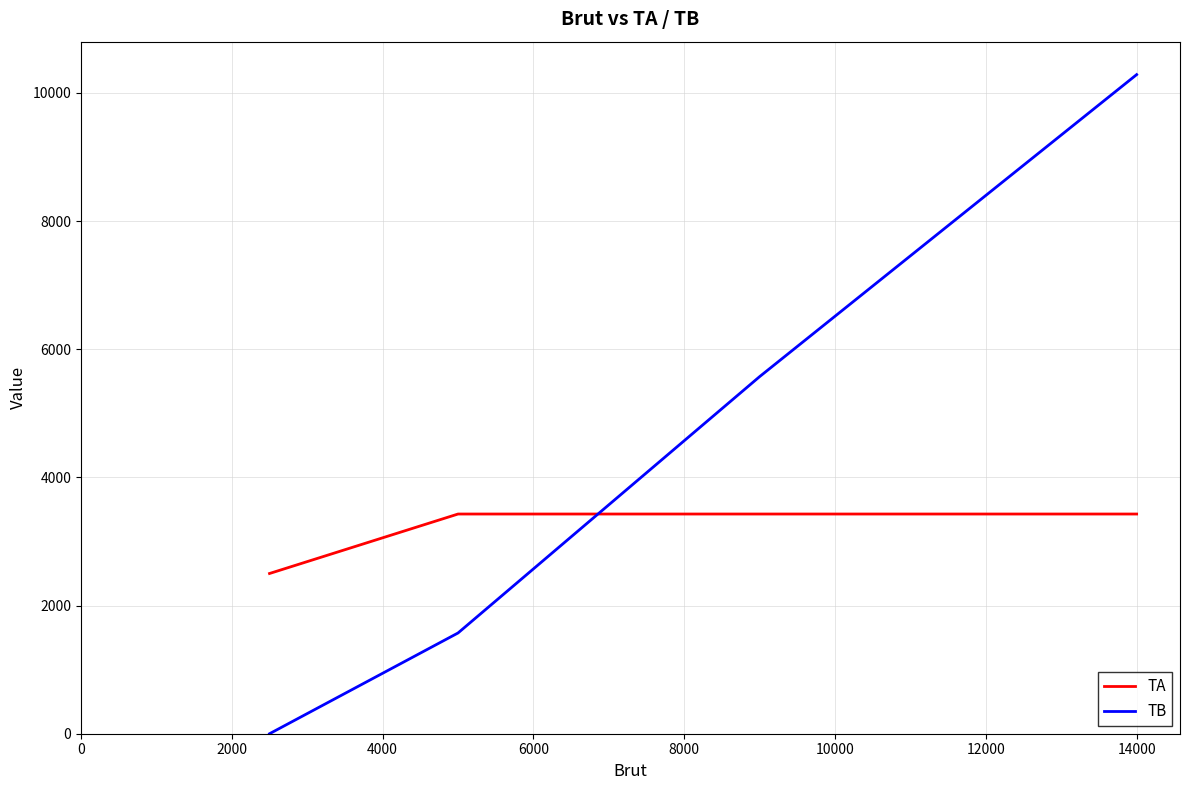

What is the average value of the TA series?

3196